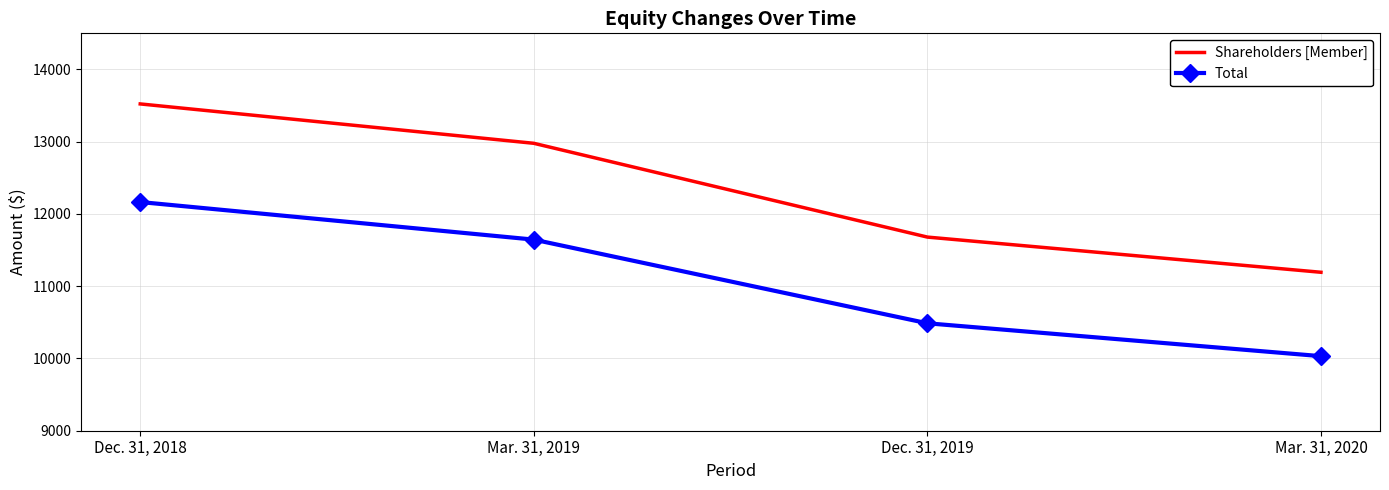

List the labels in order of Total value, largest first.

Dec. 31, 2018, Mar. 31, 2019, Dec. 31, 2019, Mar. 31, 2020